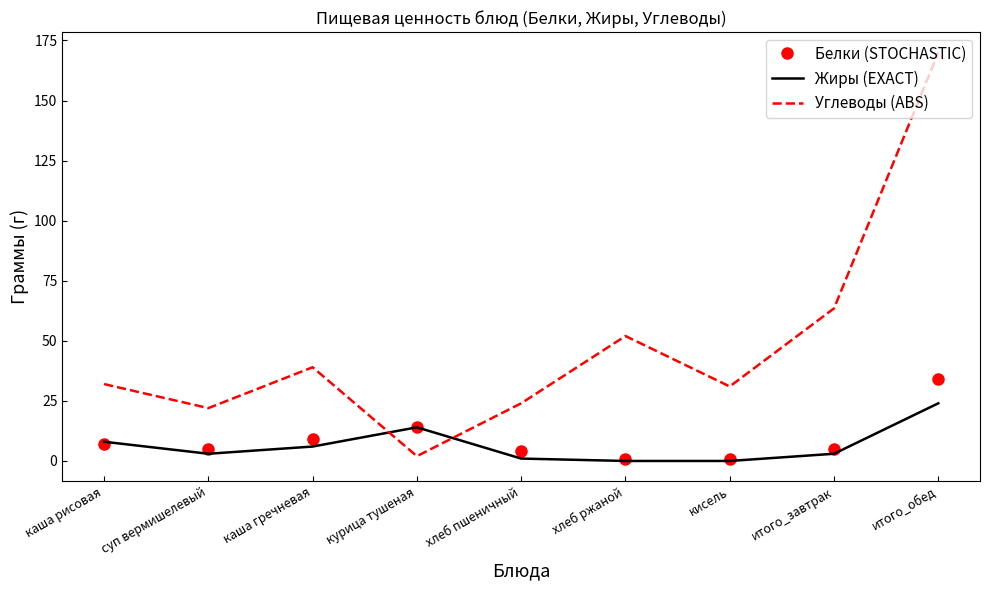

At how many categories does at least one series exceed 74?

1